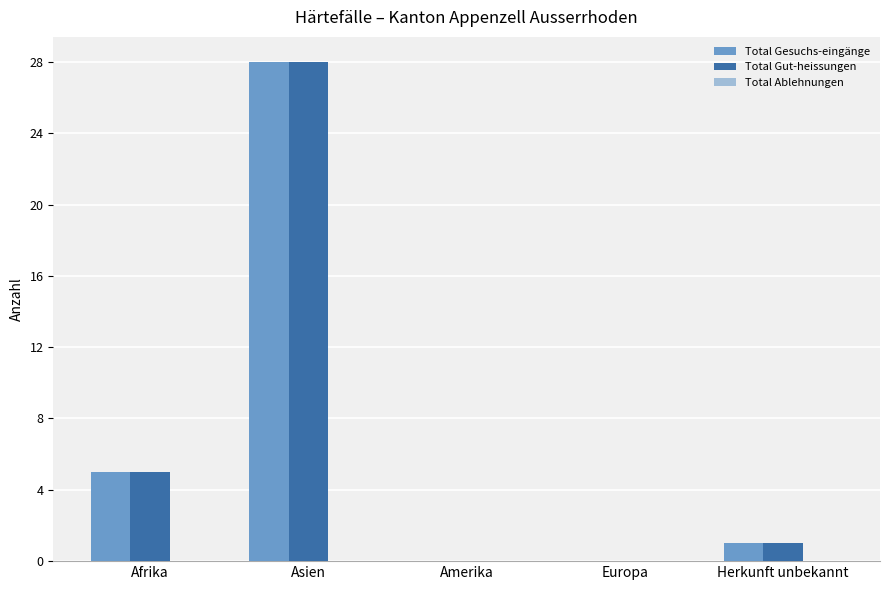

What is the sum of all Total Gesuchs-eingänge values?

34